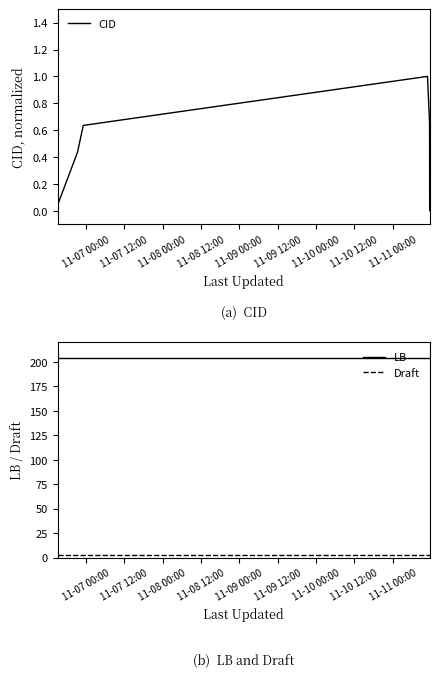

True or false: Draft and LB intersect in this chart.

False